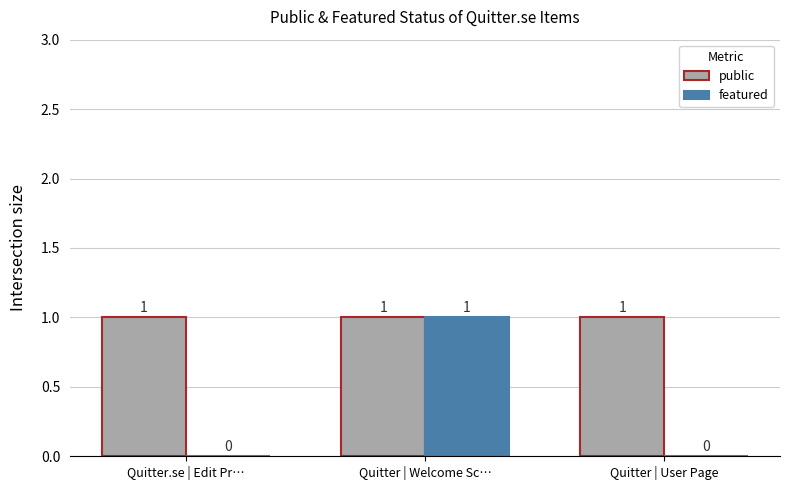

At which category is the sum across all series the highest?

Quitter | Welcome Sc…